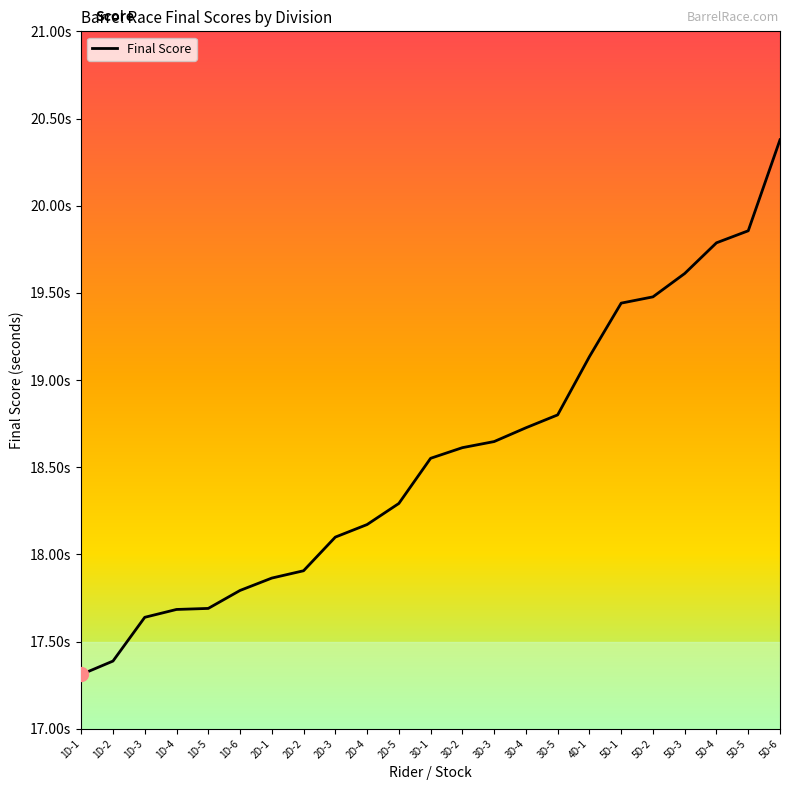

What is the value of the 5th point from the left?

17.7